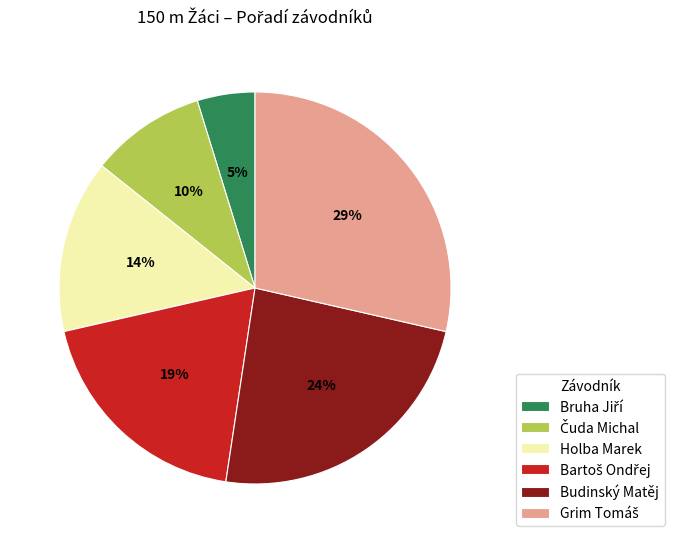

Does any single category account for the majority?

No